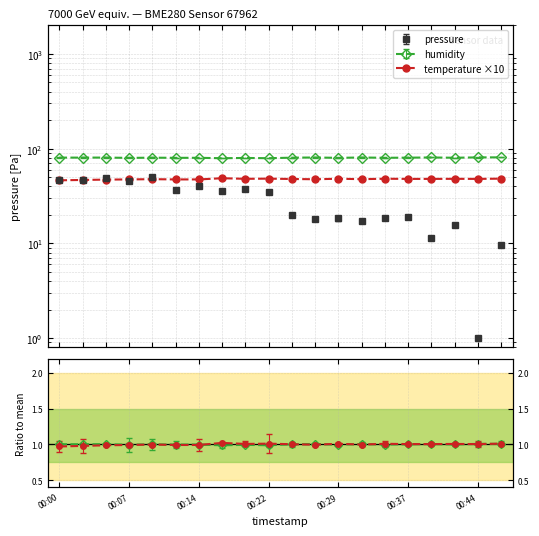

What is the maximum value shown in the chart?

80.9